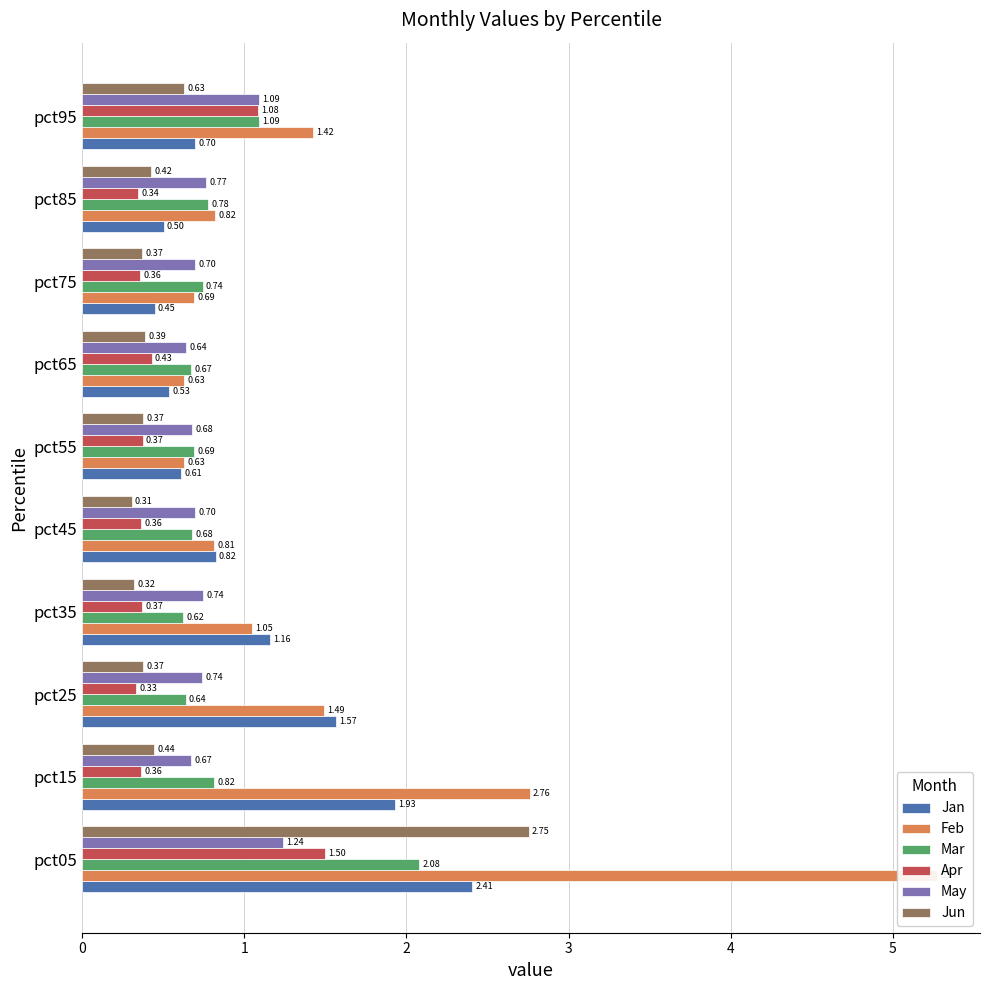

What are all the series names shown in the legend?

Jan, Feb, Mar, Apr, May, Jun